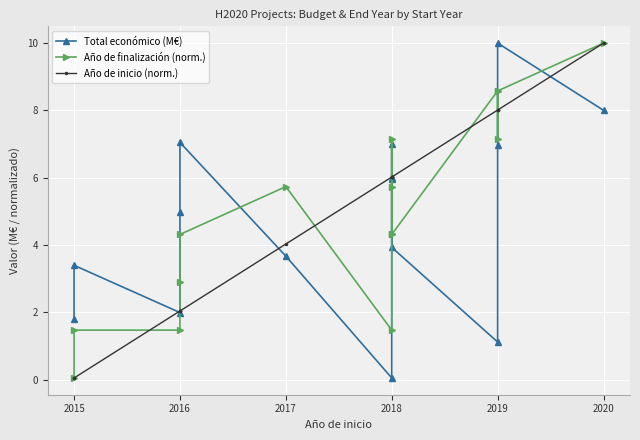

Which series has the largest total across all categories?

Año de inicio (norm.)